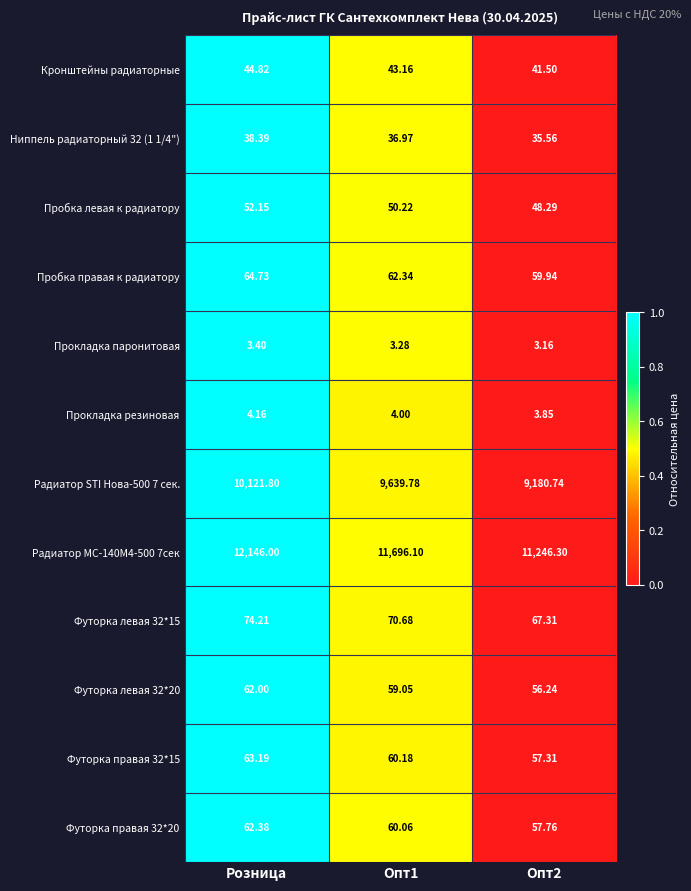

Which category has the highest value across all series?

Розница